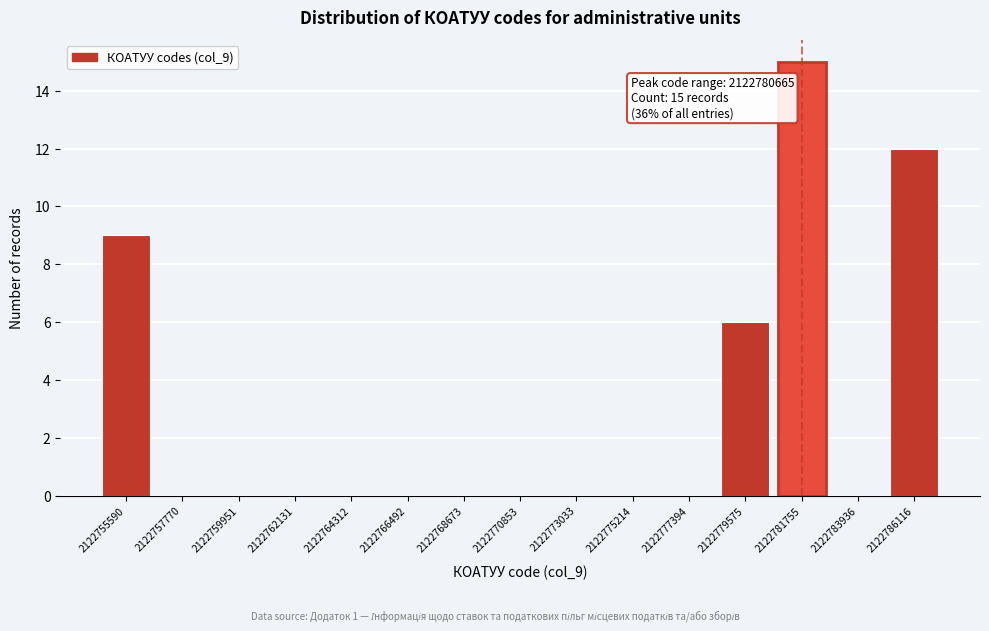

Over which range of the x-axis is the bar tallest?

2122780500 to 2122783000